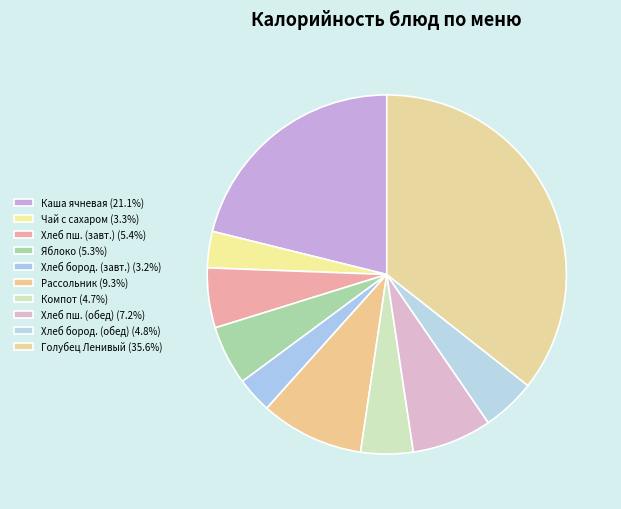

What is the smallest slice in the pie chart?

Хлеб бородинский (завтрак)